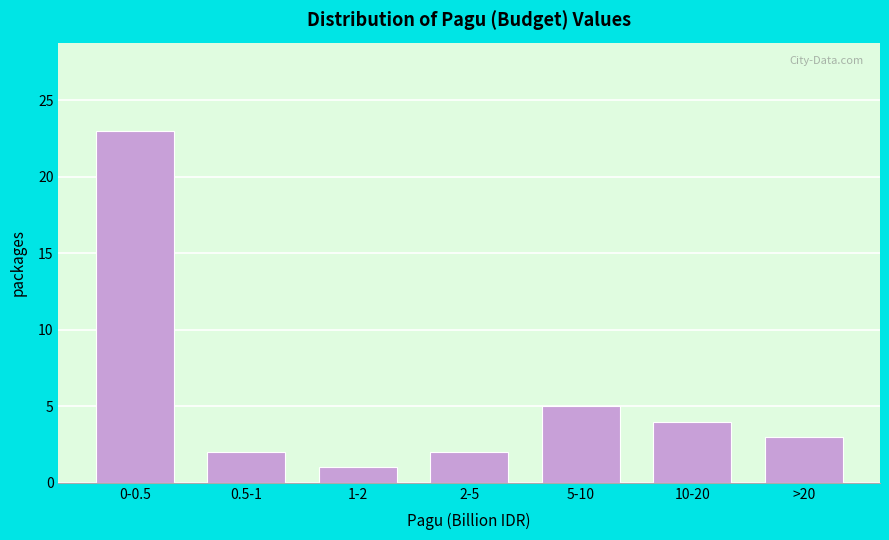

Reading left to right, list all the values displayed in this chart.

23	2	1	2	5	4	3